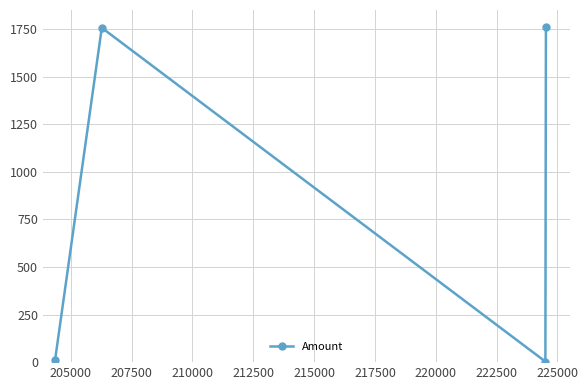

What is the sum of all values?

3534.0